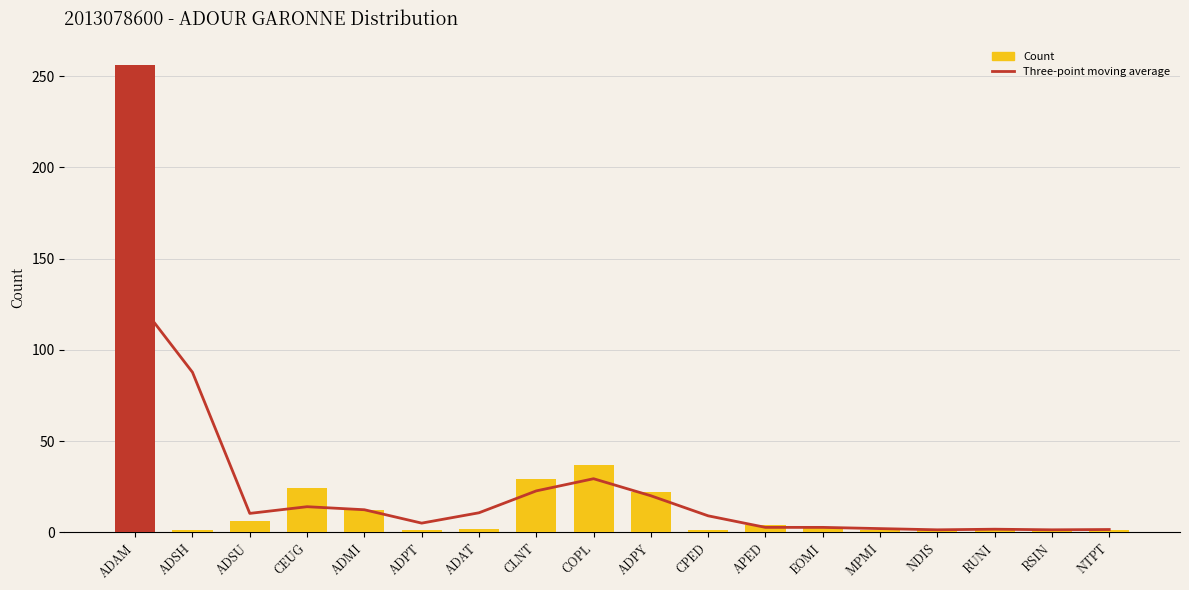

Which series has the largest total across all categories?

Count